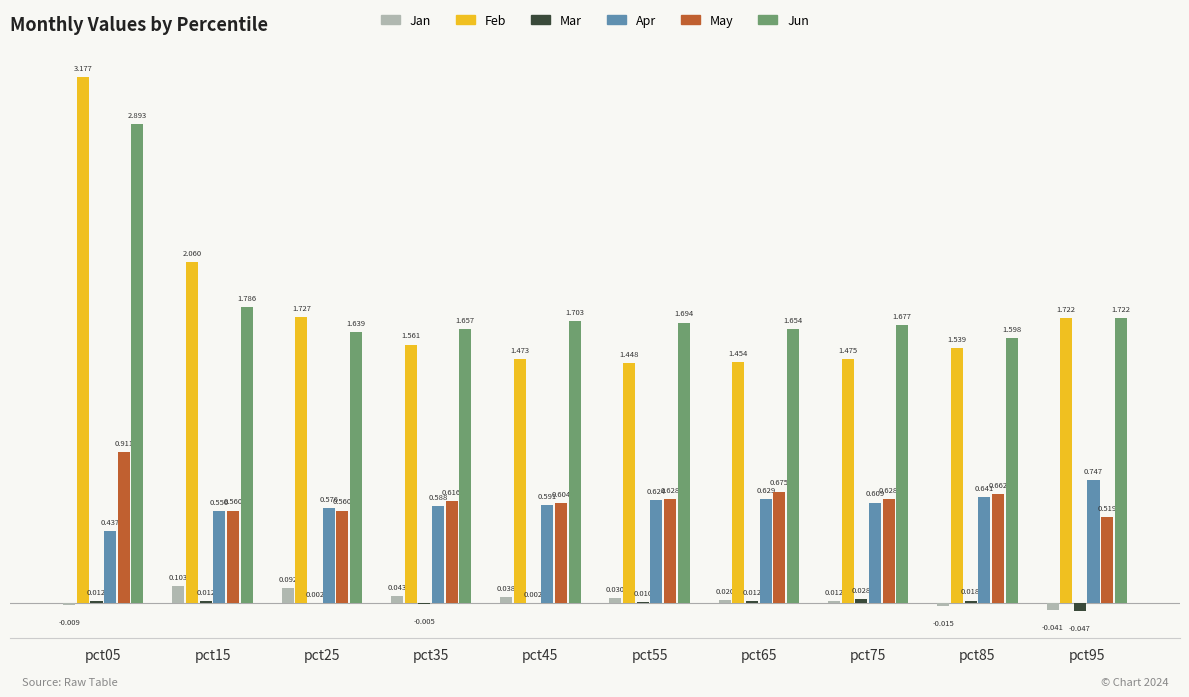

Which series has the largest total across all categories?

Jun